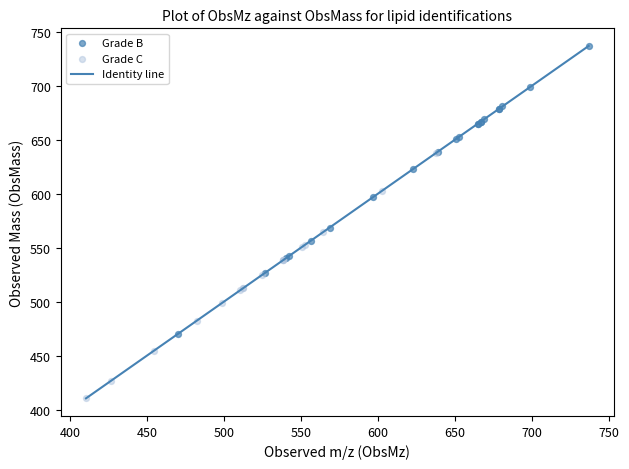

Which series has the largest Y range (max minus min)?

Grade B